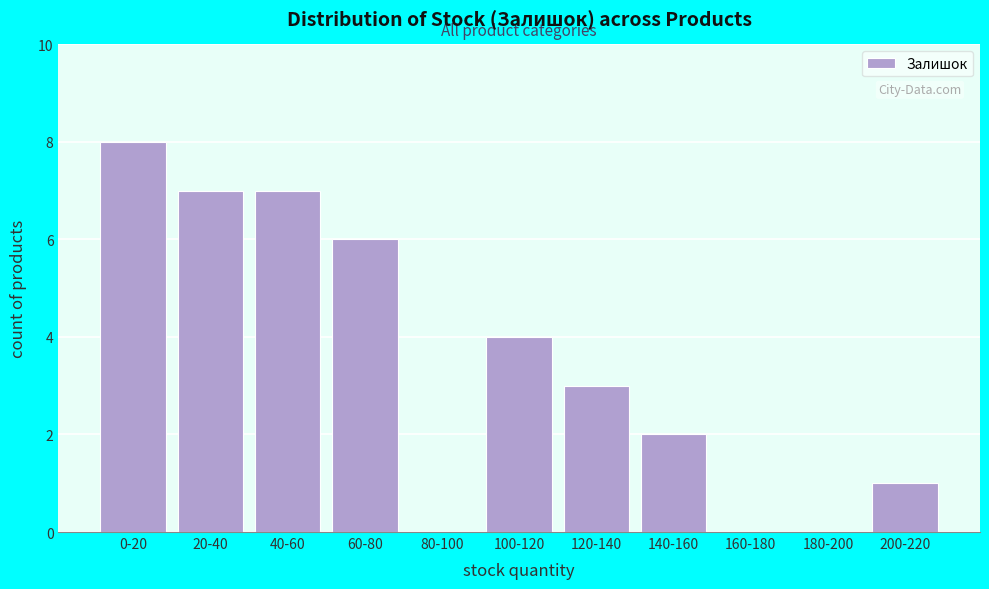

Reading left to right, what are all the values shown in this chart?

0-20=8	20-40=7	40-60=7	60-80=6	80-100=0	100-120=4	120-140=3	140-160=2	160-180=0	180-200=0	200-220=1